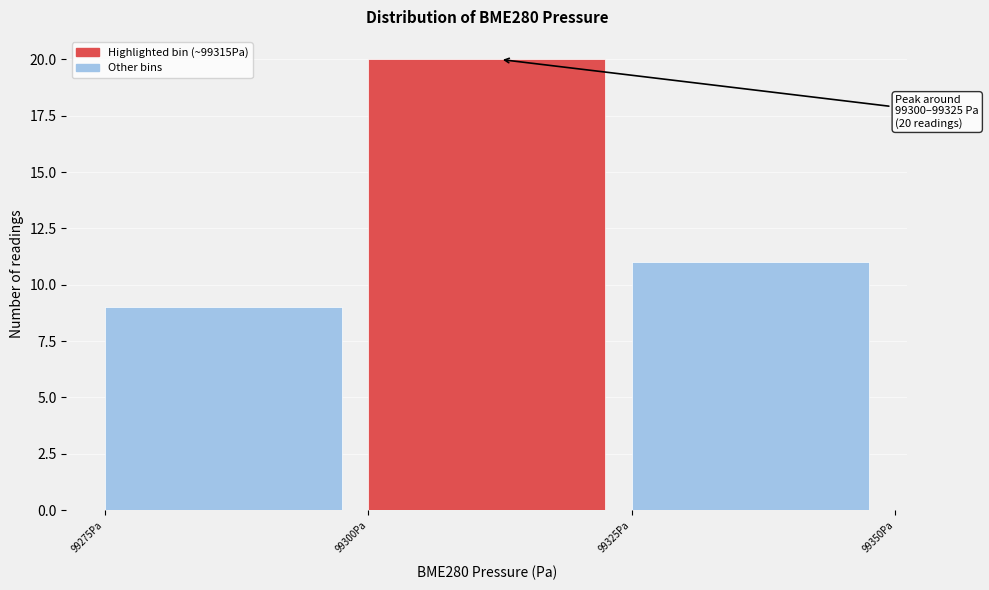

Which range on the x-axis has the tallest bar?

99300 to 99325